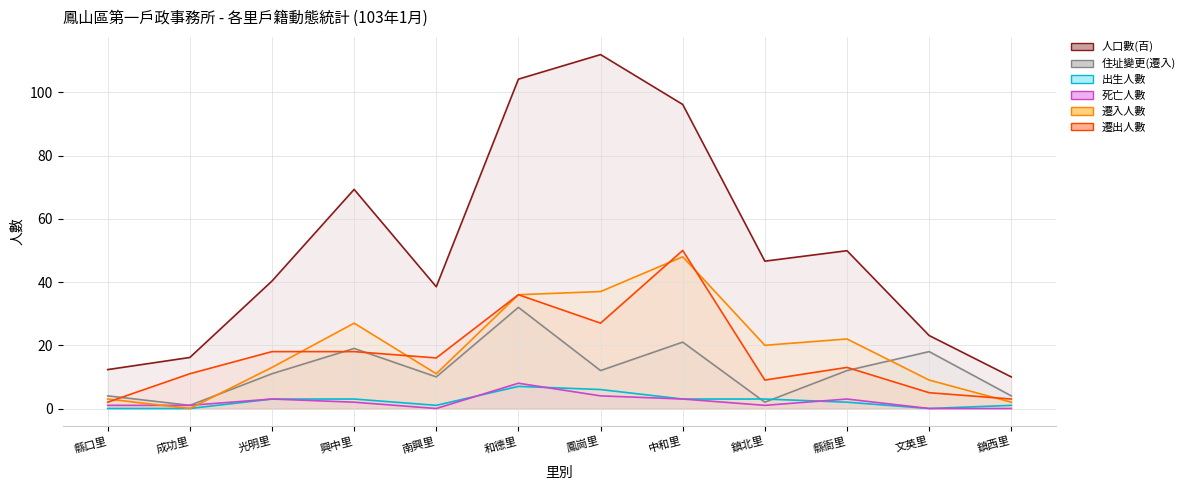

True or false: 死亡人數 has more than 0 interior local peaks.

True